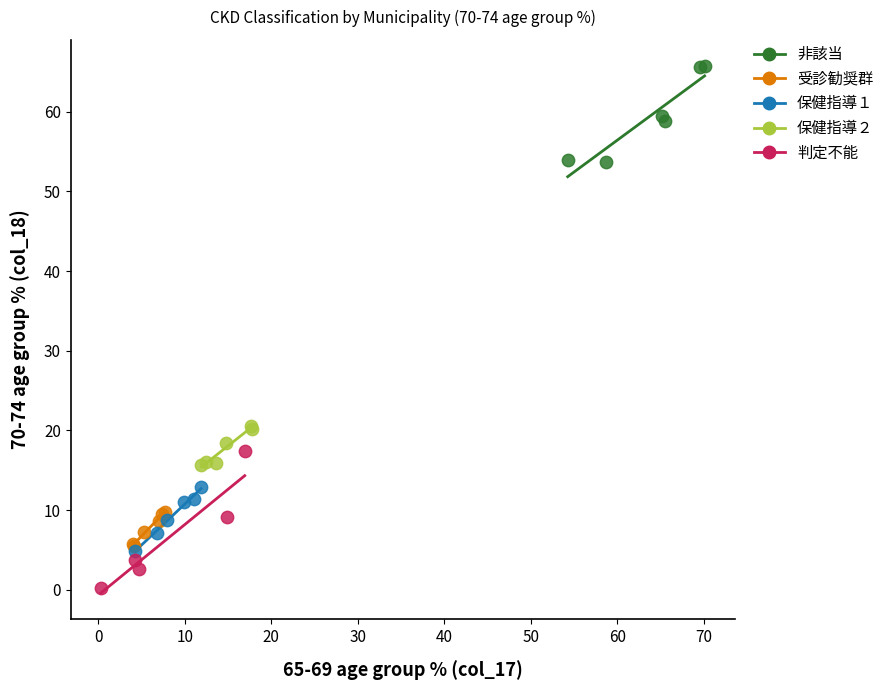

Which series reaches the minimum Y coordinate?

判定不能